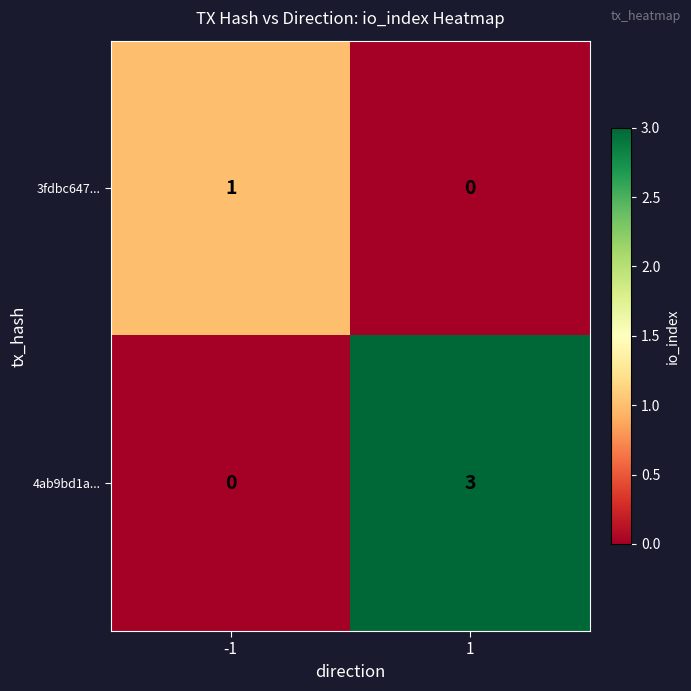

The value of 3fdbc647... at 1 is -1. True or false?

False